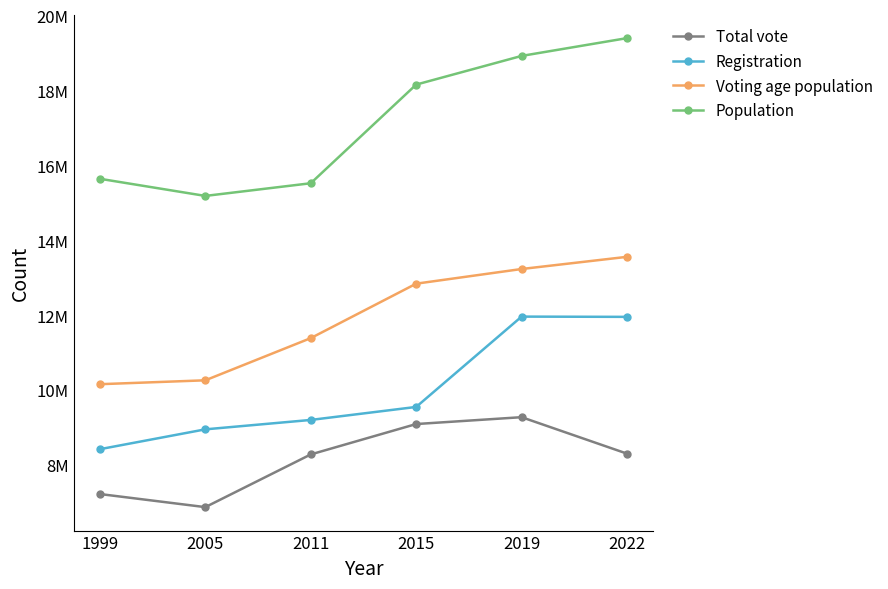

True or false: Population and Voting age population intersect in this chart.

False